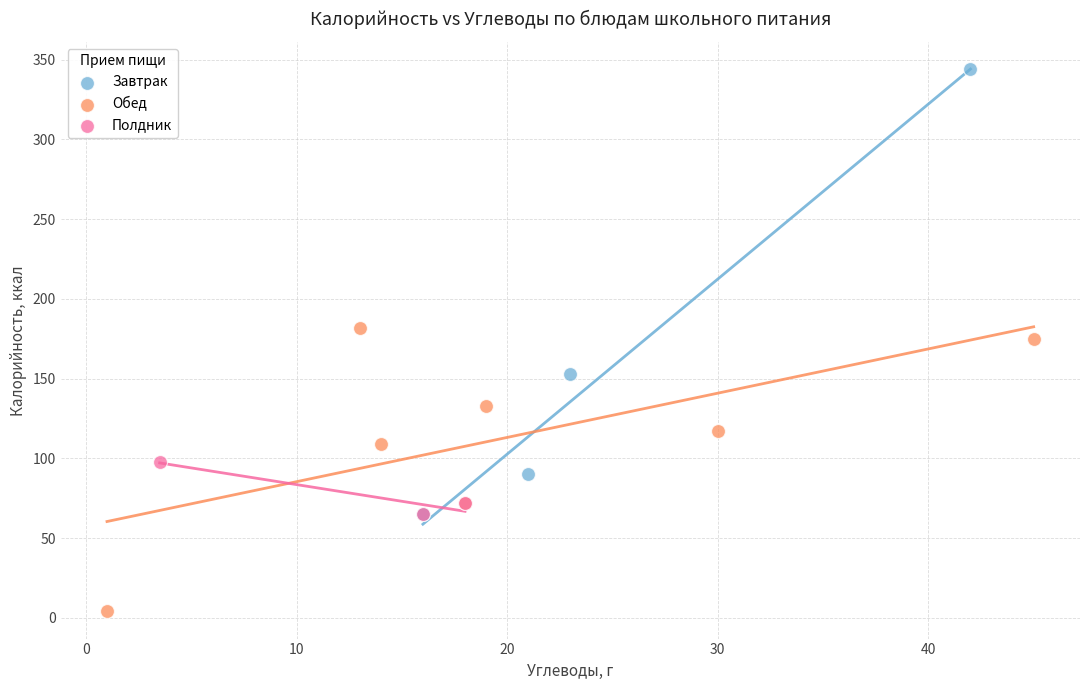

Which series has the largest Y range (max minus min)?

Завтрак